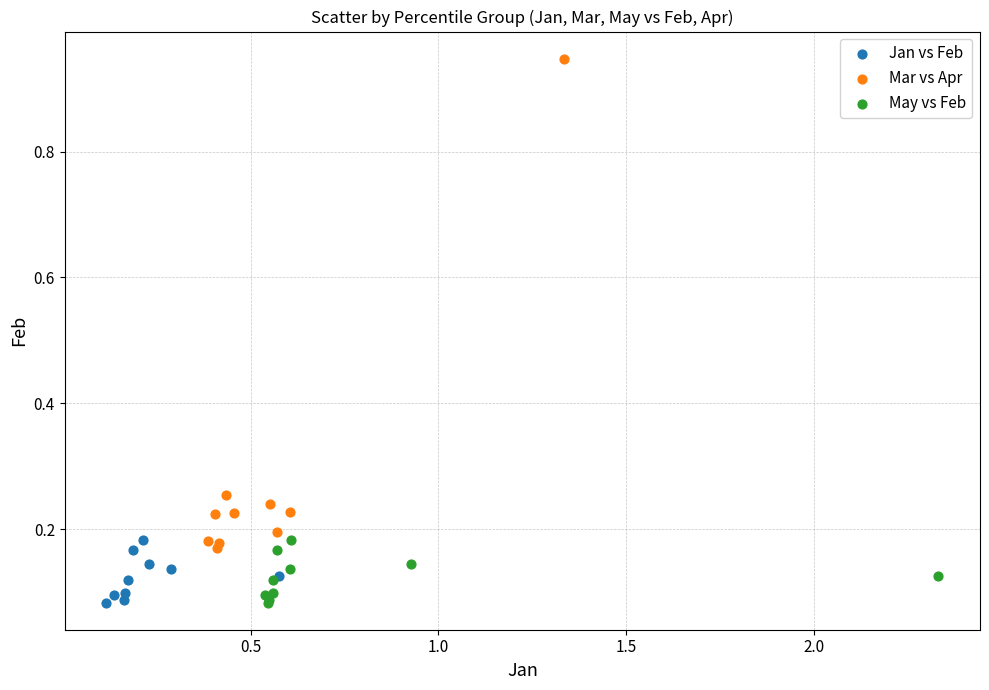

Which series has the widest spread of Y values?

Mar vs Apr